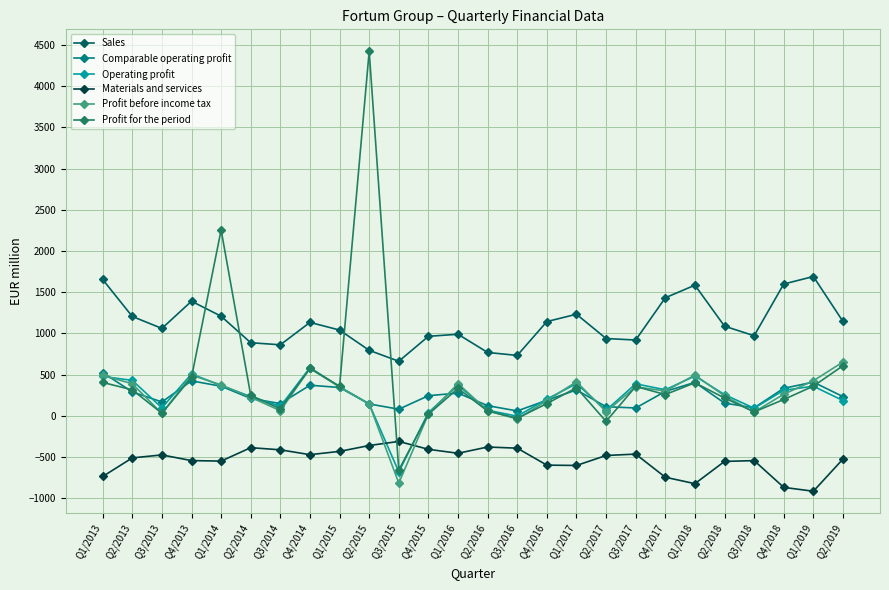

How many series are shown in this chart?

6